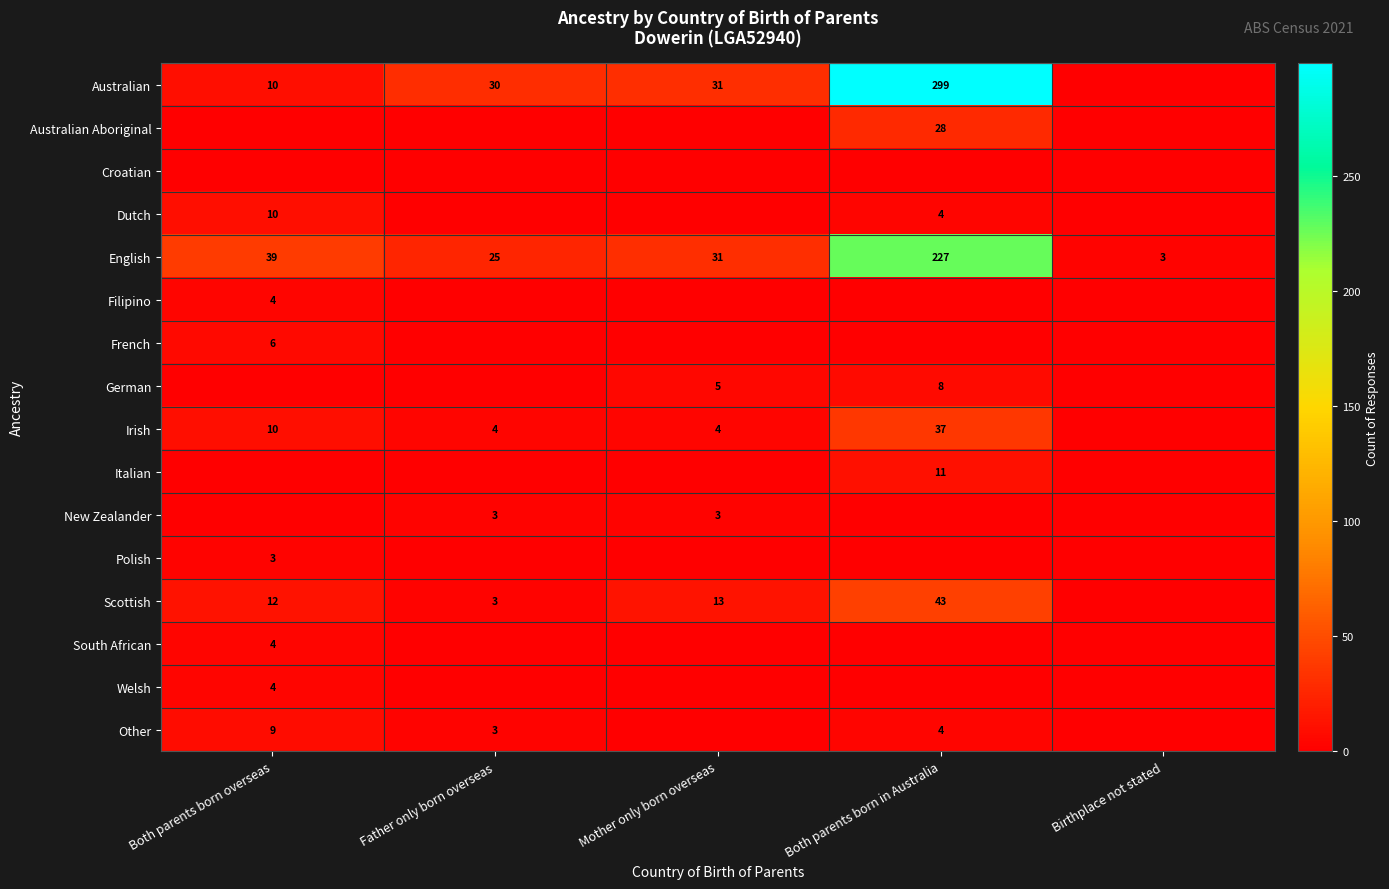

At which label is English closest to 115?

Both parents born overseas